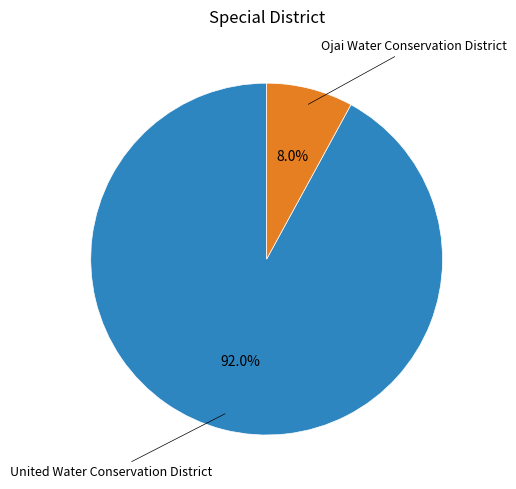

Does any single category account for the majority?

Yes